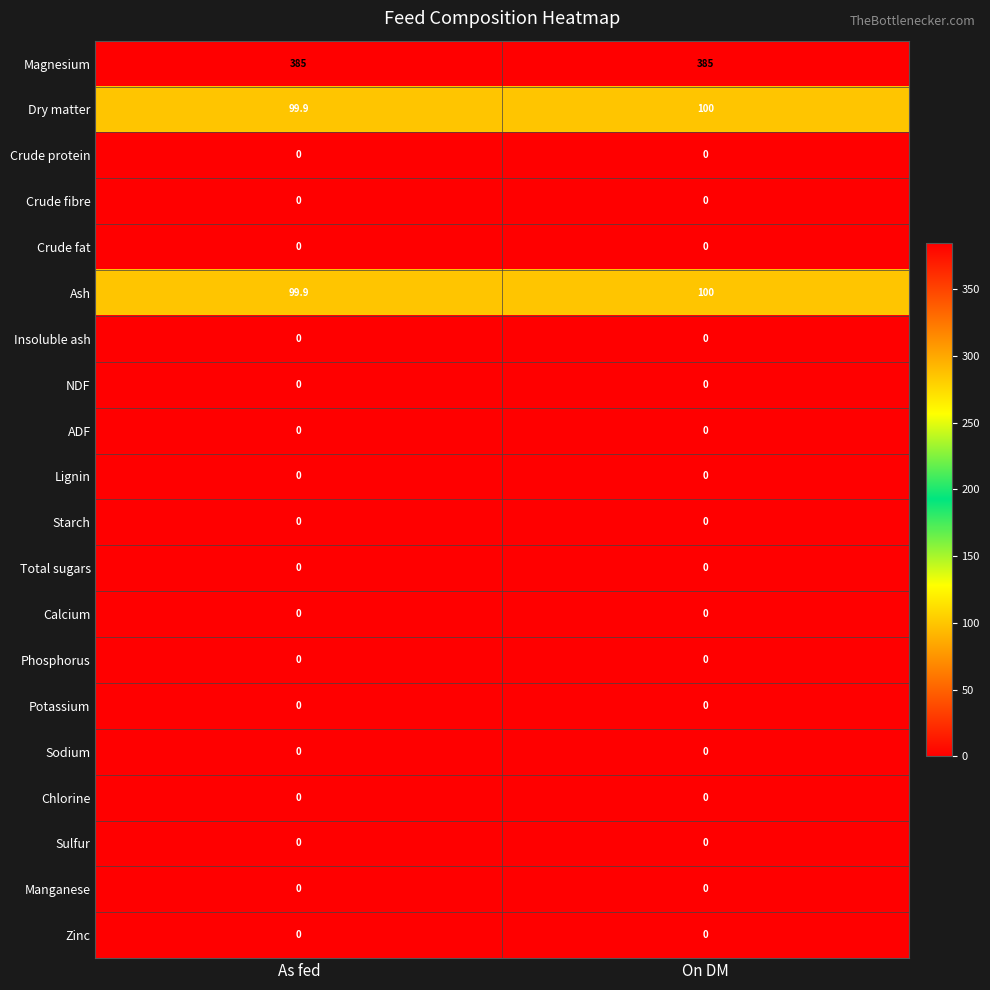

What is the spread (max minus min) of values at As fed?

385.0